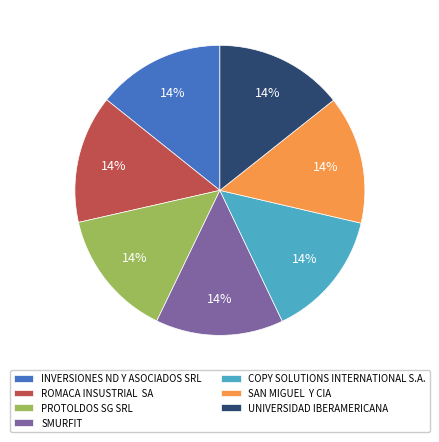

To the nearest percent, what is the combined percentage of INVERSIONES ND Y ASOCIADOS SRL and ROMACA INSUSTRIAL SA?

29%